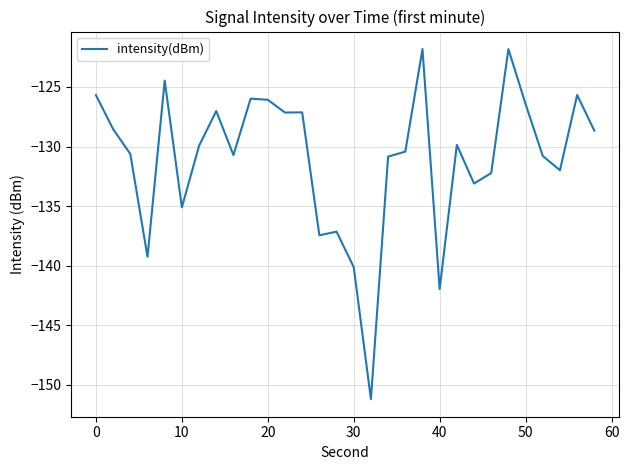

What is the greatest value displayed?

-121.8